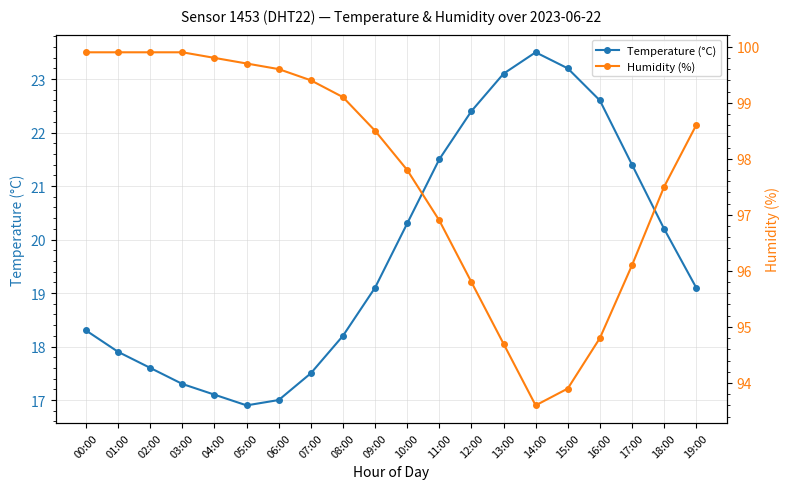

Reading right to left, extract all data points from this chart.

Temperature (°C): 19:00=19.1	18:00=20.2	17:00=21.4	16:00=22.6	15:00=23.2	14:00=23.5	13:00=23.1	12:00=22.4	11:00=21.5	10:00=20.3	09:00=19.1	08:00=18.2	07:00=17.5	06:00=17.0	05:00=16.9	04:00=17.1	03:00=17.3	02:00=17.6	01:00=17.9	00:00=18.3
Humidity (%): 19:00=98.6	18:00=97.5	17:00=96.1	16:00=94.8	15:00=93.9	14:00=93.6	13:00=94.7	12:00=95.8	11:00=96.9	10:00=97.8	09:00=98.5	08:00=99.1	07:00=99.4	06:00=99.6	05:00=99.7	04:00=99.8	03:00=99.9	02:00=99.9	01:00=99.9	00:00=99.9